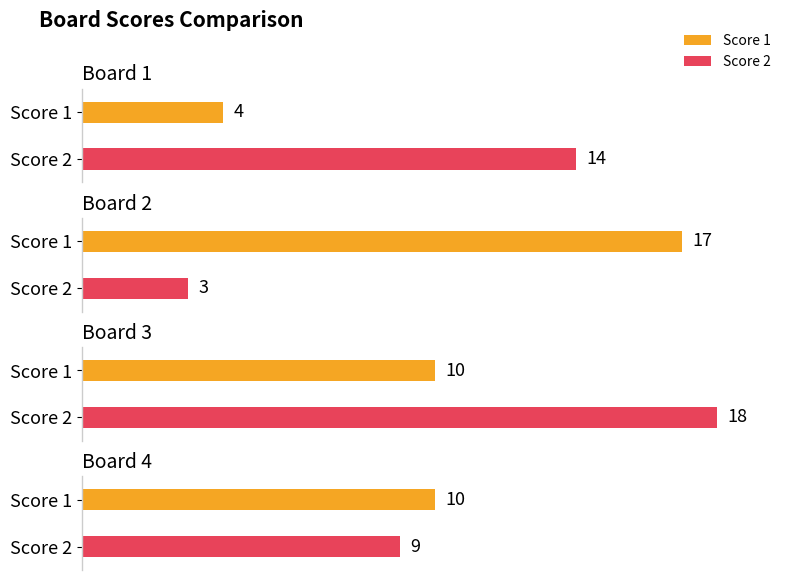

Reading left to right, what are all the values shown in this chart?

Score 1: 4	17	10	10
Score 2: 14	3	18	9